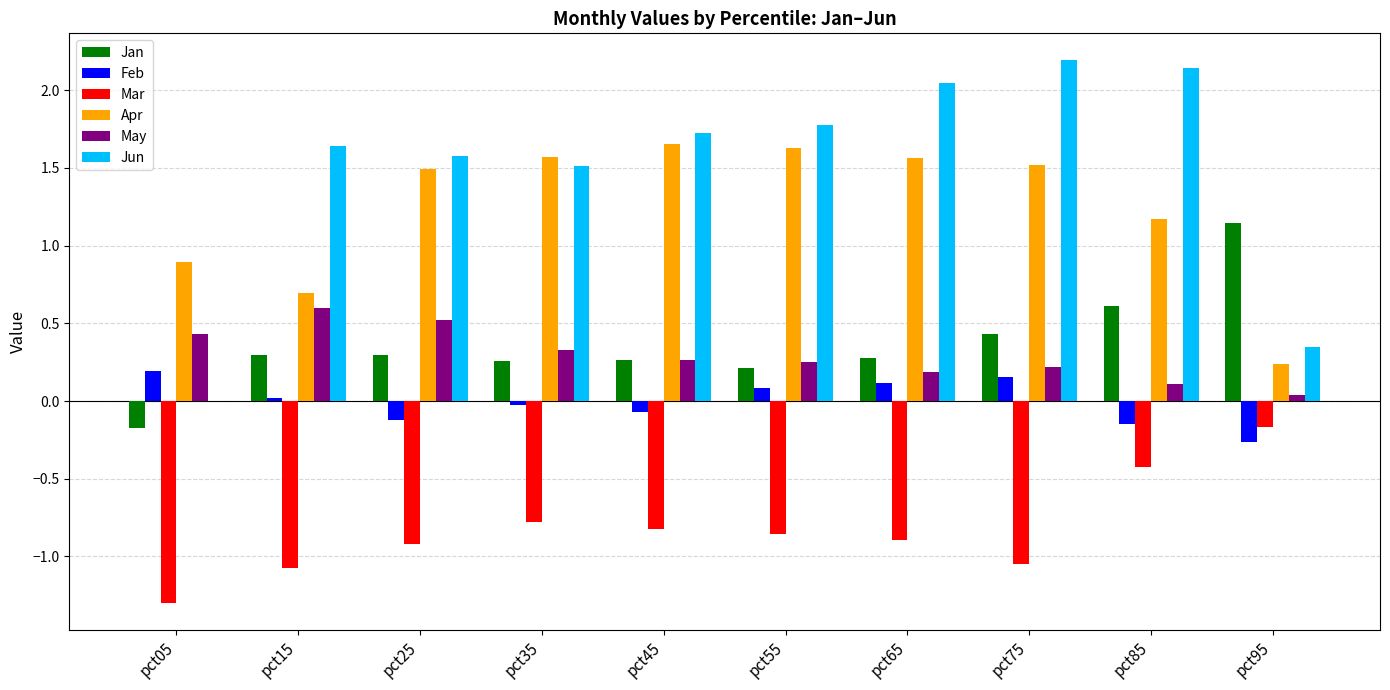

How many bars are there in total?

60